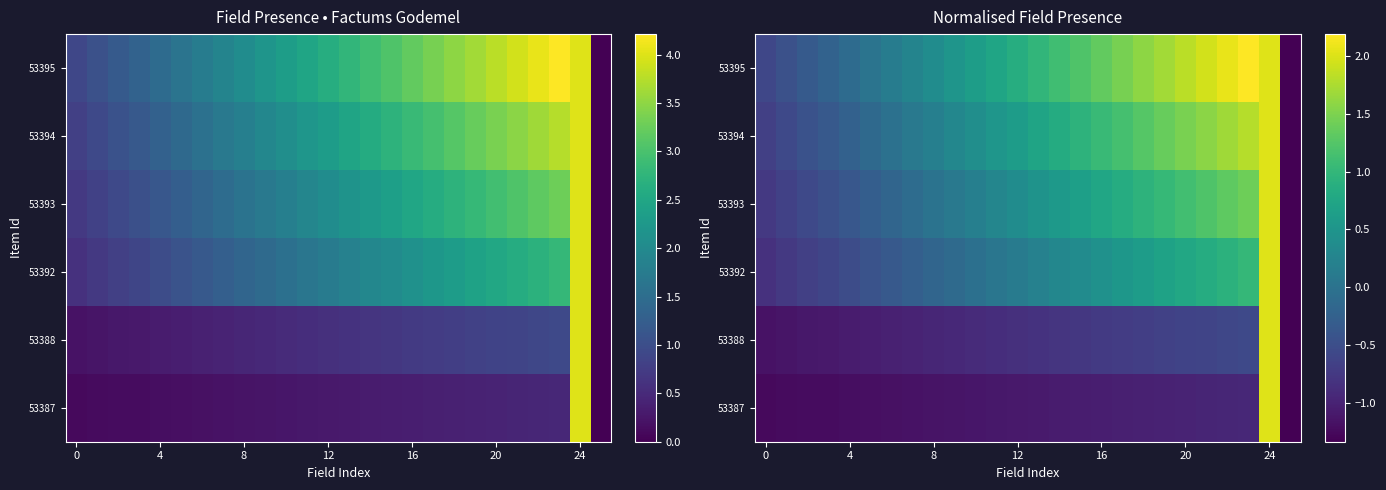

How many series are shown in this chart?

6